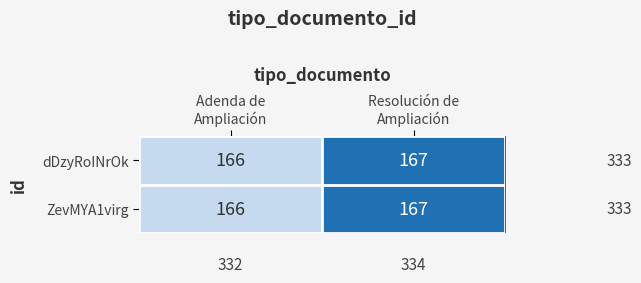

What is the maximum value for ZevMYA1virg?

167